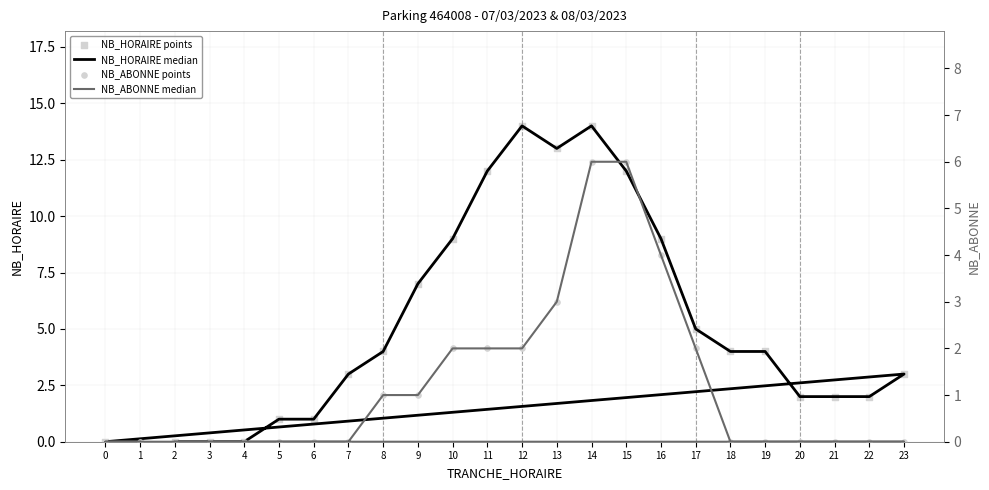

Which series reaches the maximum Y coordinate?

NB_HORAIRE median